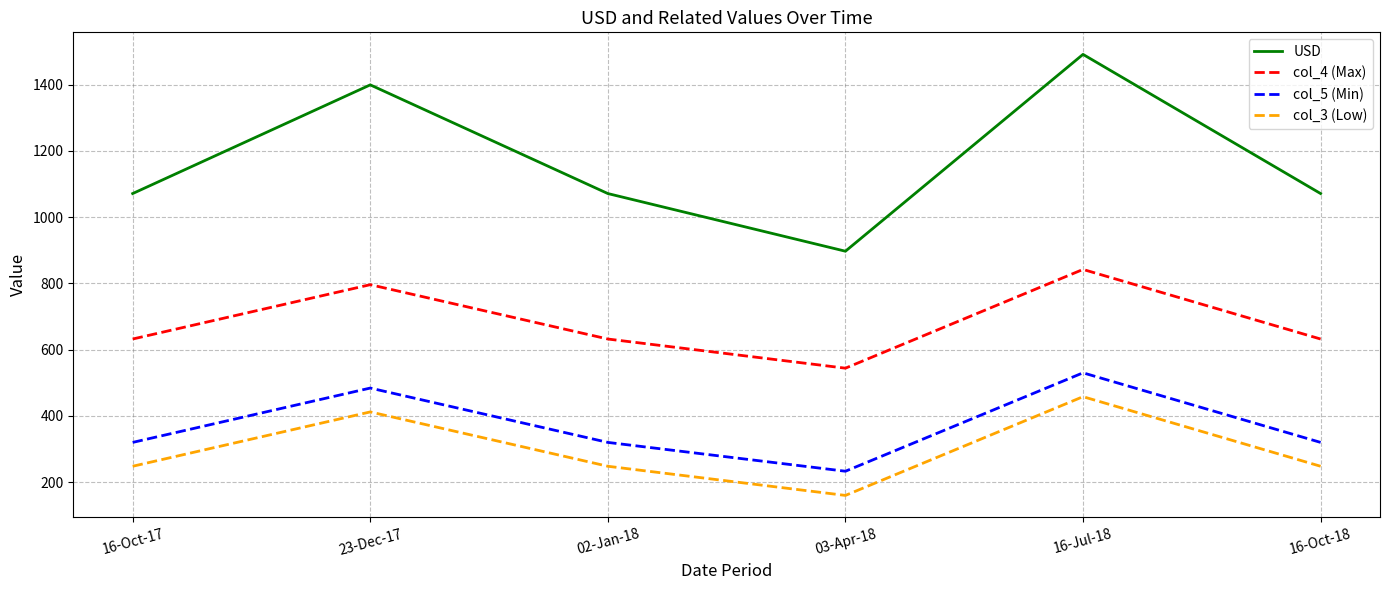

At which category is the sum across all series the highest?

16-Jul-18